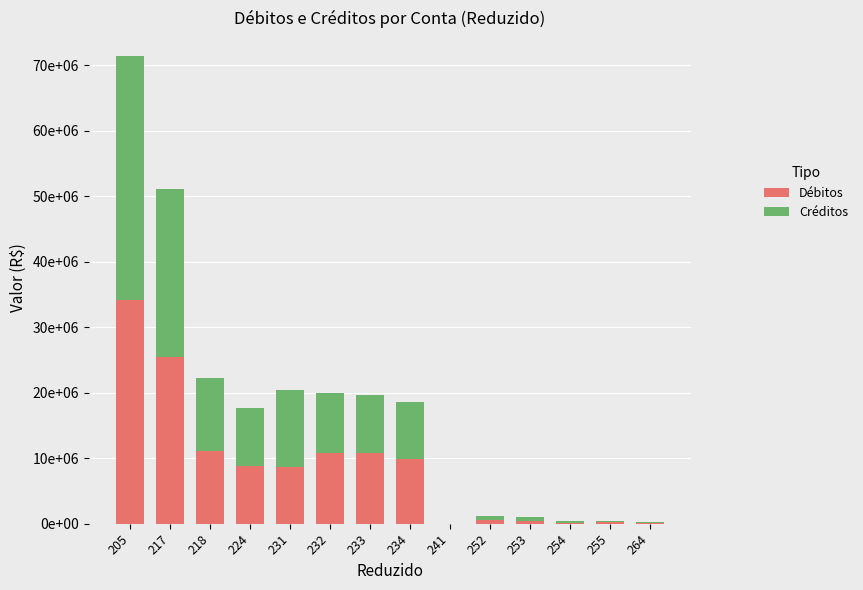

Rank the categories by Débitos value from highest to lowest.

205, 217, 218, 232, 233, 234, 224, 231, 252, 253, 255, 254, 264, 241